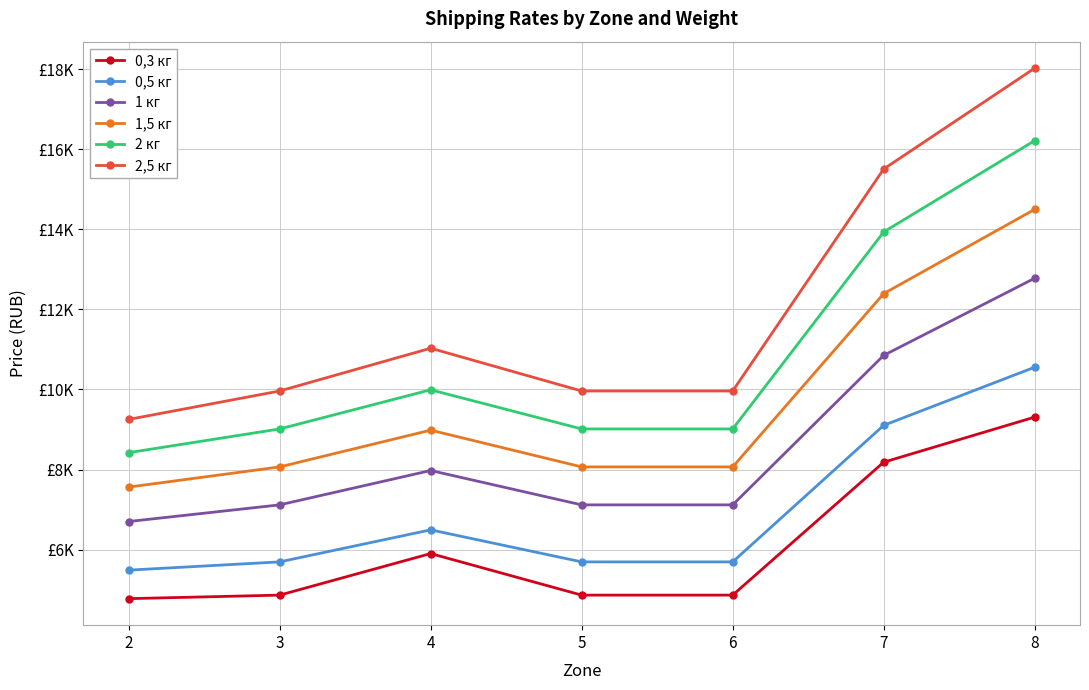

What are all the series names shown in the legend?

0,3 кг, 0,5 кг, 1 кг, 1,5 кг, 2 кг, 2,5 кг